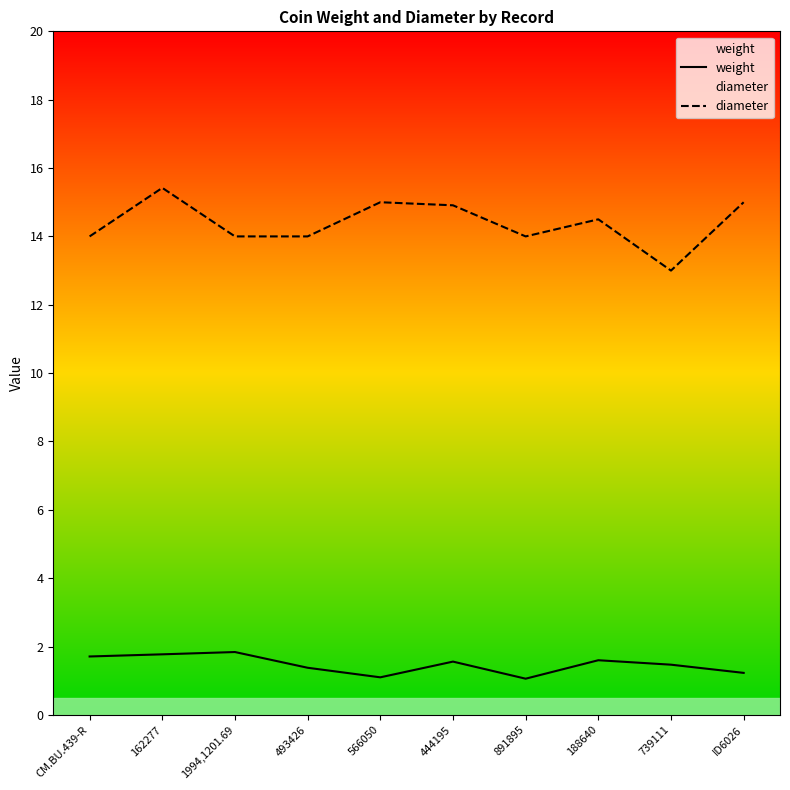

Reading left to right, what are all the values shown in this chart?

weight: 1.7	1.8	1.8	1.4	1.1	1.6	1.1	1.6	1.5	1.2
diameter: 14.0	15.4	14.0	14.0	15.0	14.9	14.0	14.5	13.0	15.0